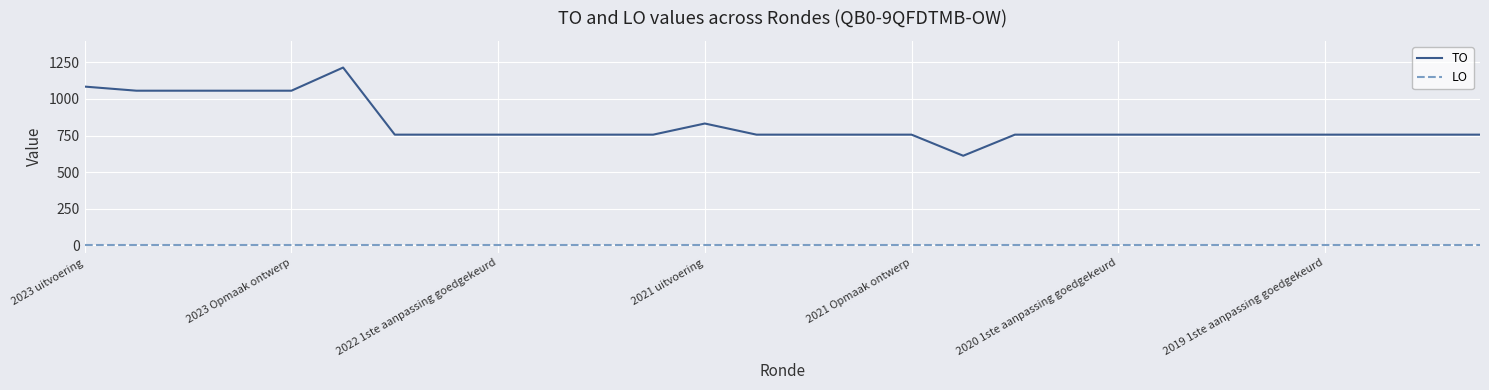

Which series has the widest spread of values?

TO